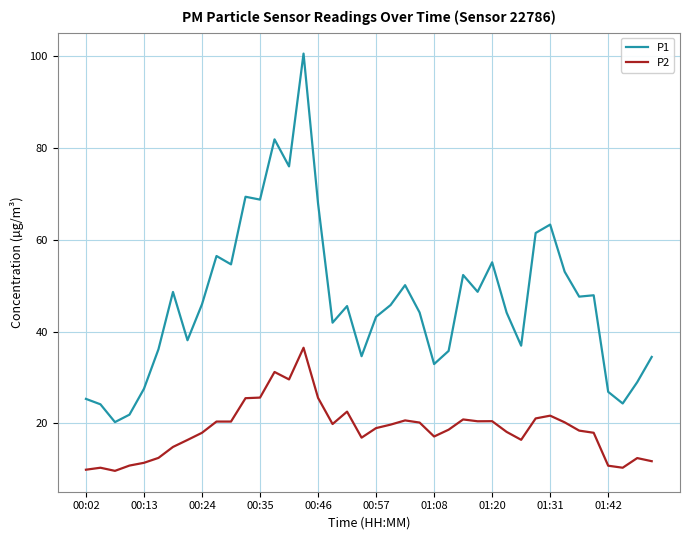

Rank the series by their maximum value, from lowest to highest.

P2, P1